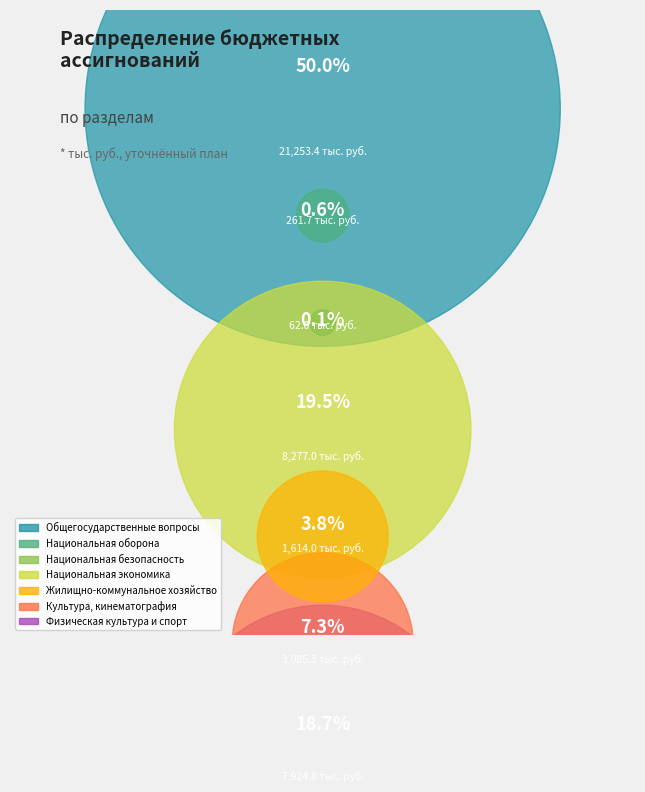

To the nearest percent, what is the difference between the largest and smallest slice percentages?

50%